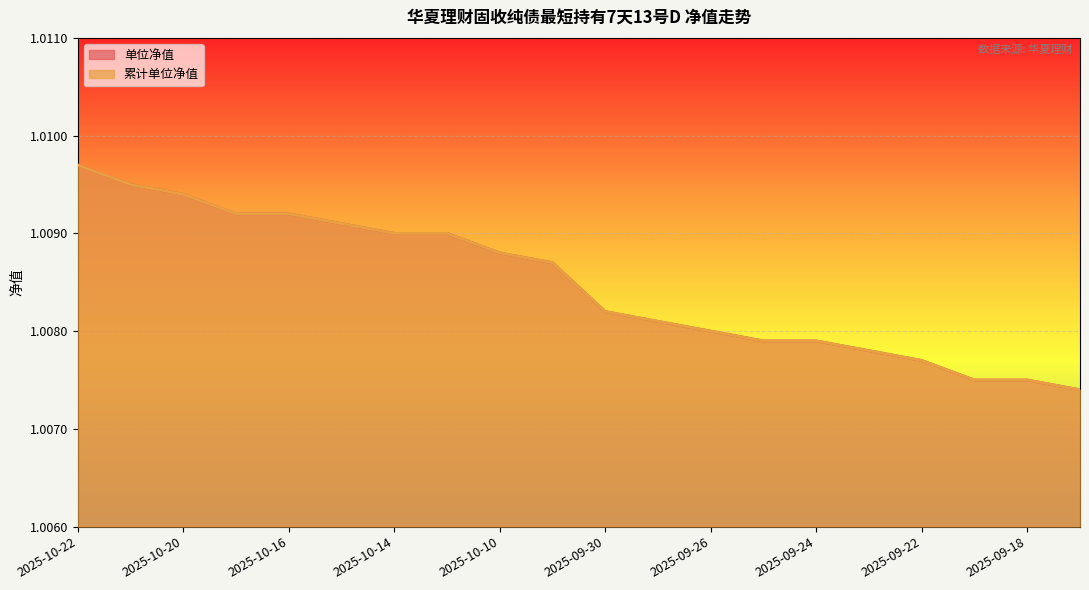

Rank the series at 2025-09-25 from lowest to highest value.

单位净值, 累计单位净值